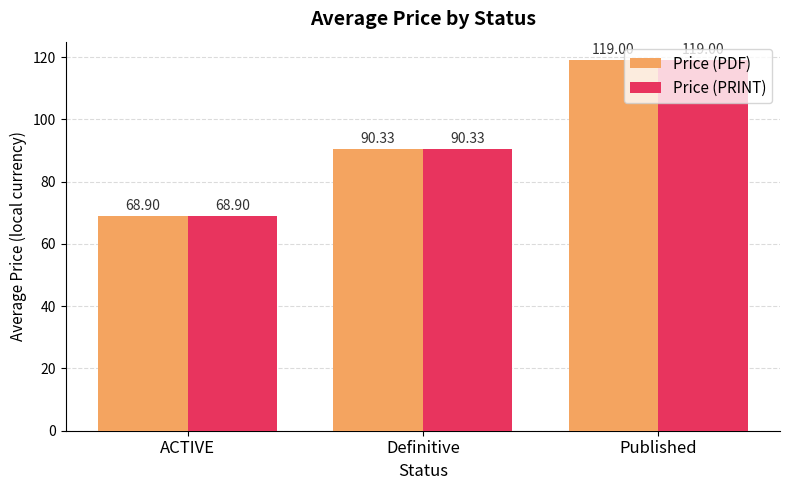

What is the difference between the Price (PRINT) values at Published and Definitive?

28.7